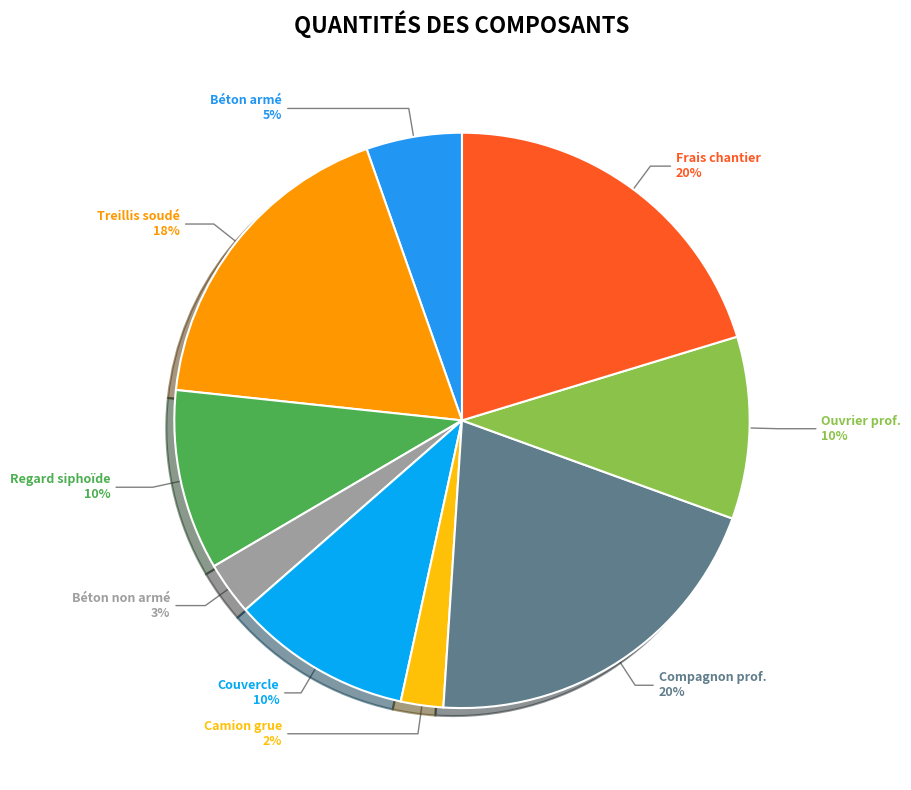

True or false: Frais de chantier accounts for 9% of the total.

False